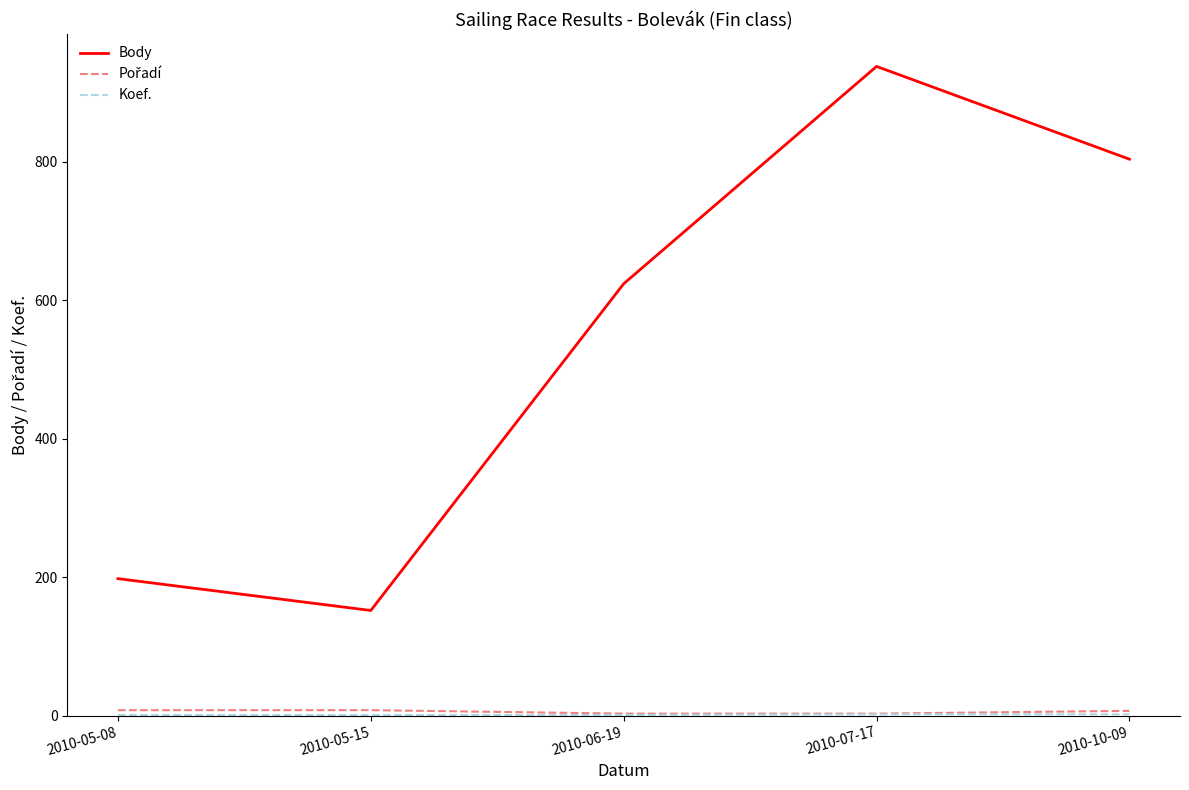

Which series has the largest range (max minus min)?

Body